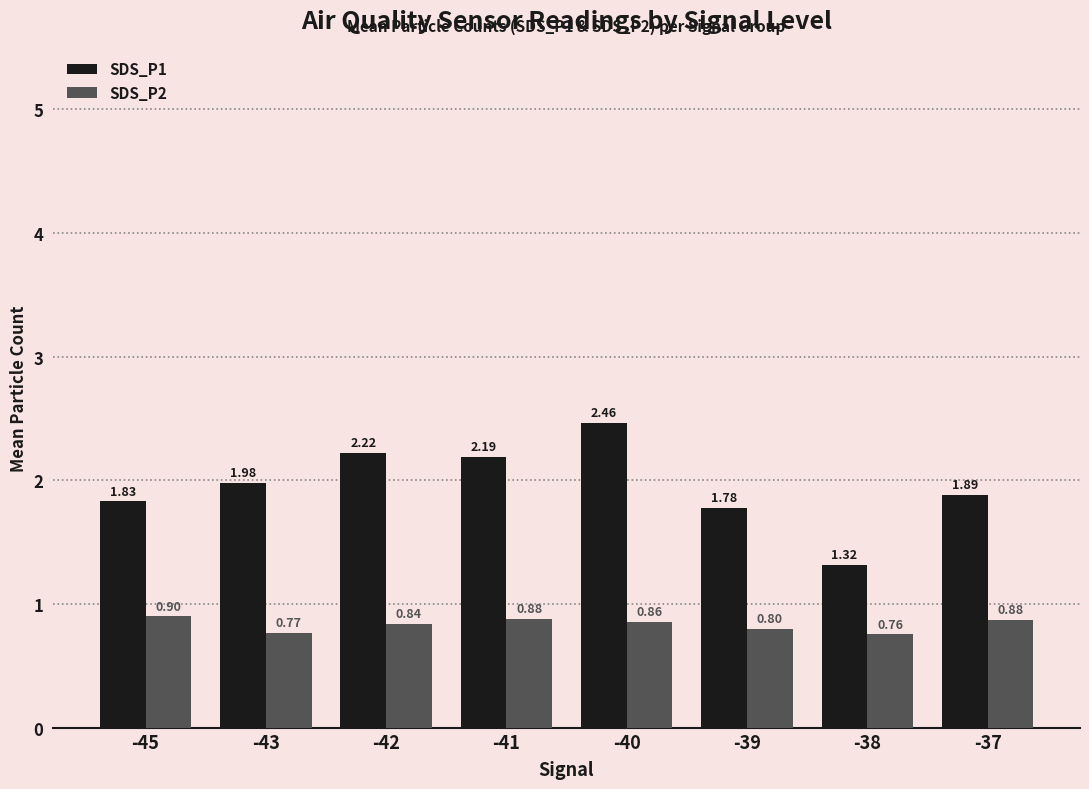

Between -40 and -37, which series saw the biggest shift?

SDS_P1